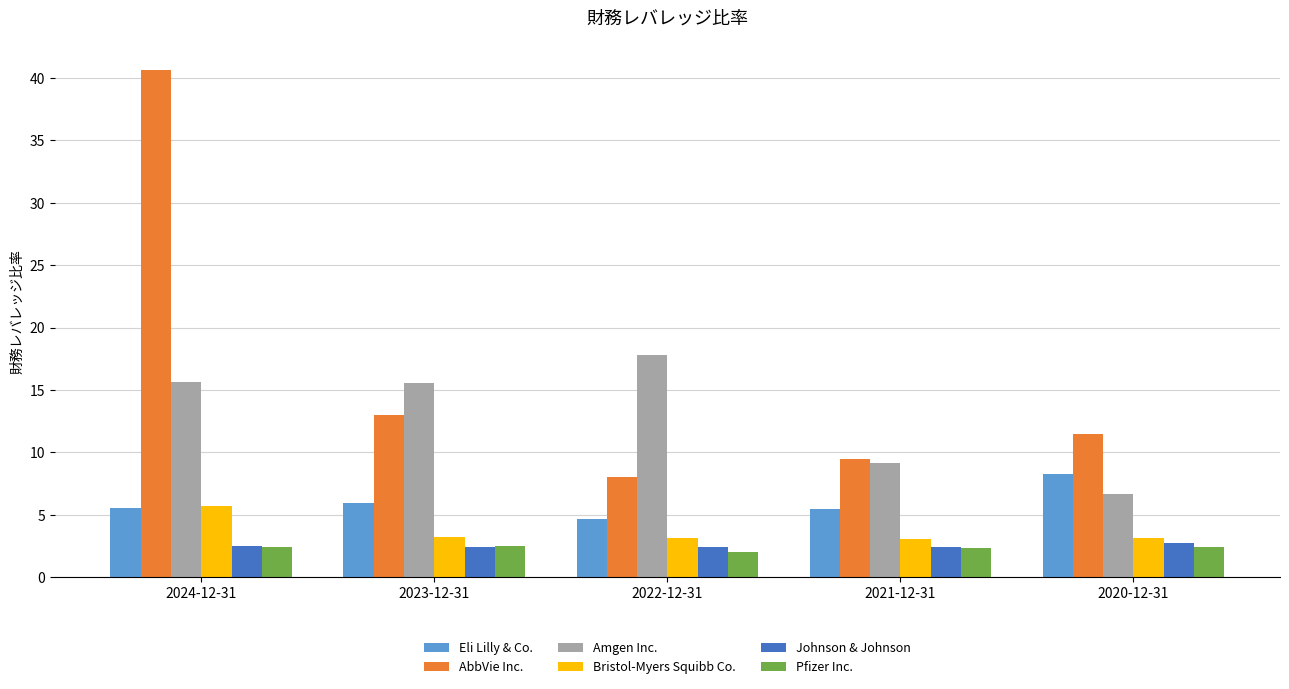

What is the average value of the Eli Lilly & Co. series?

6.0